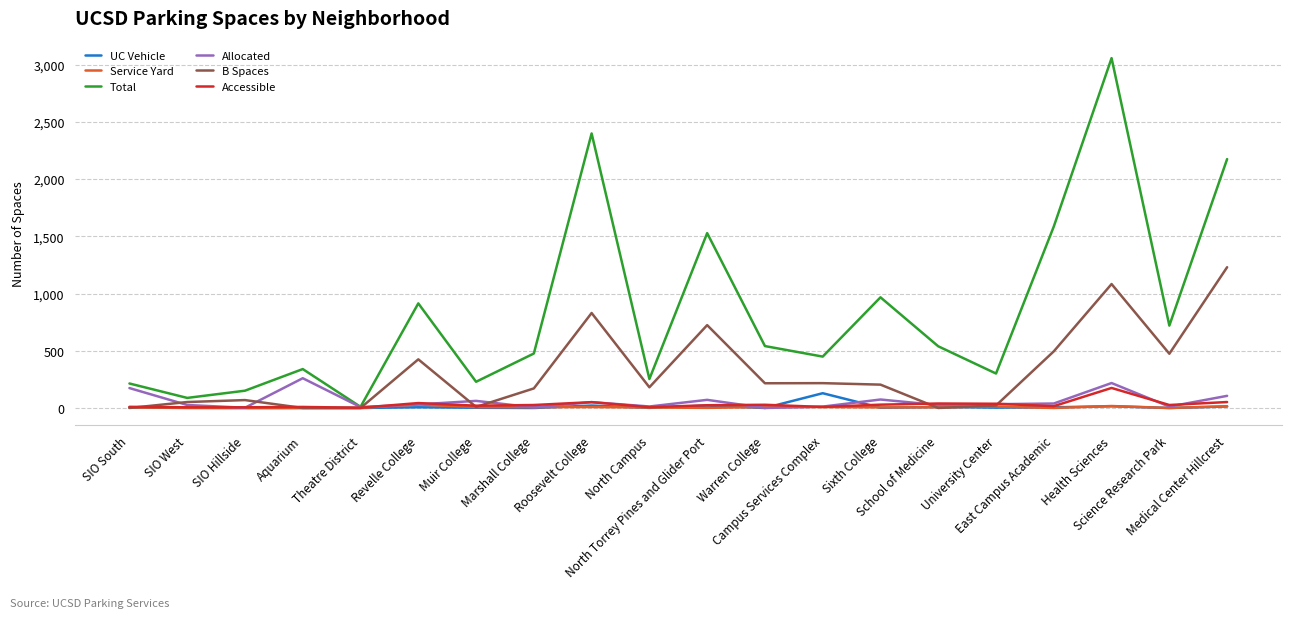

What is the maximum value shown in the chart?

3057